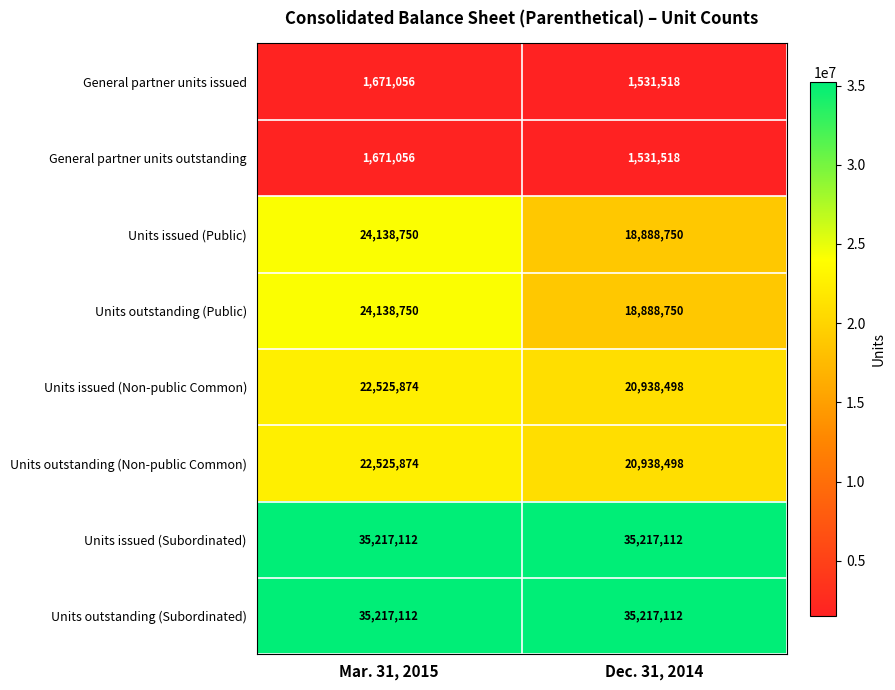

What is the maximum value shown in the chart?

35217112